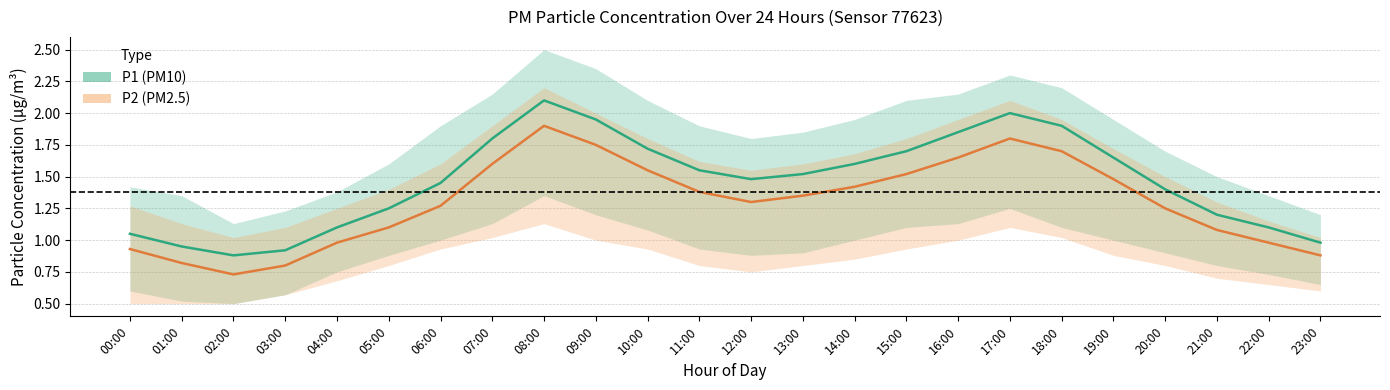

How many interior local peaks does the P1 series have?

2